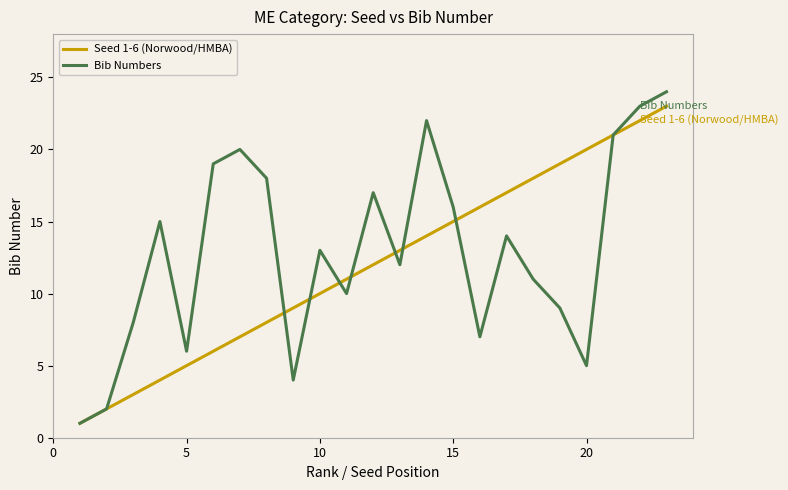

The Bib Numbers series shows 6 at 10. True or false?

False